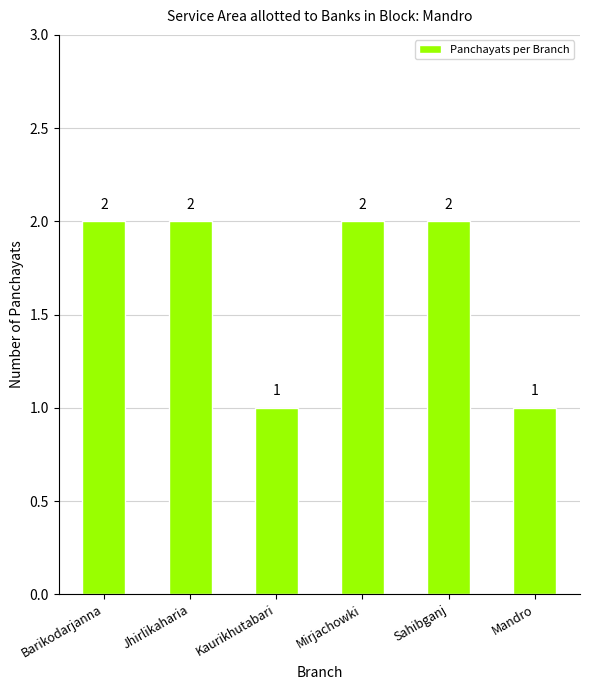

What is the maximum value shown in the chart?

2